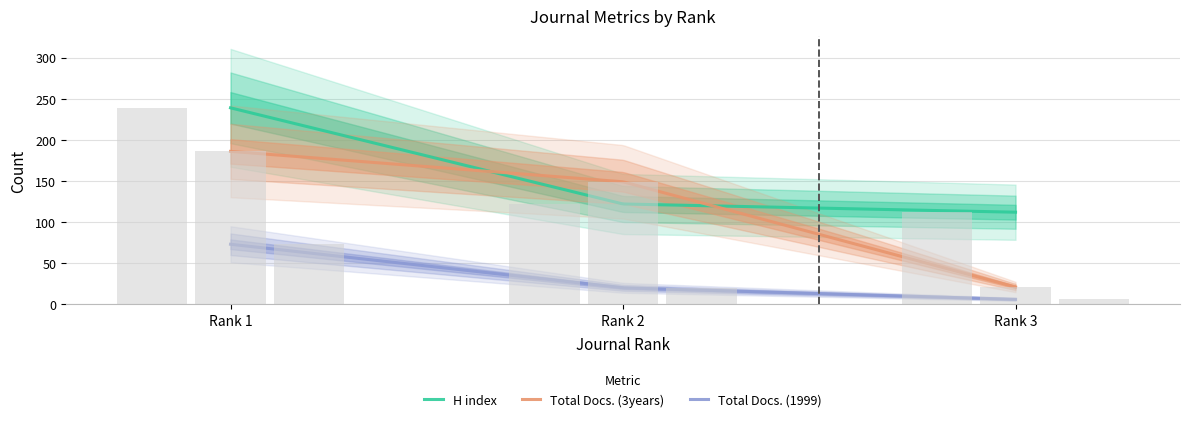

How many data points in H index are above 122?

1